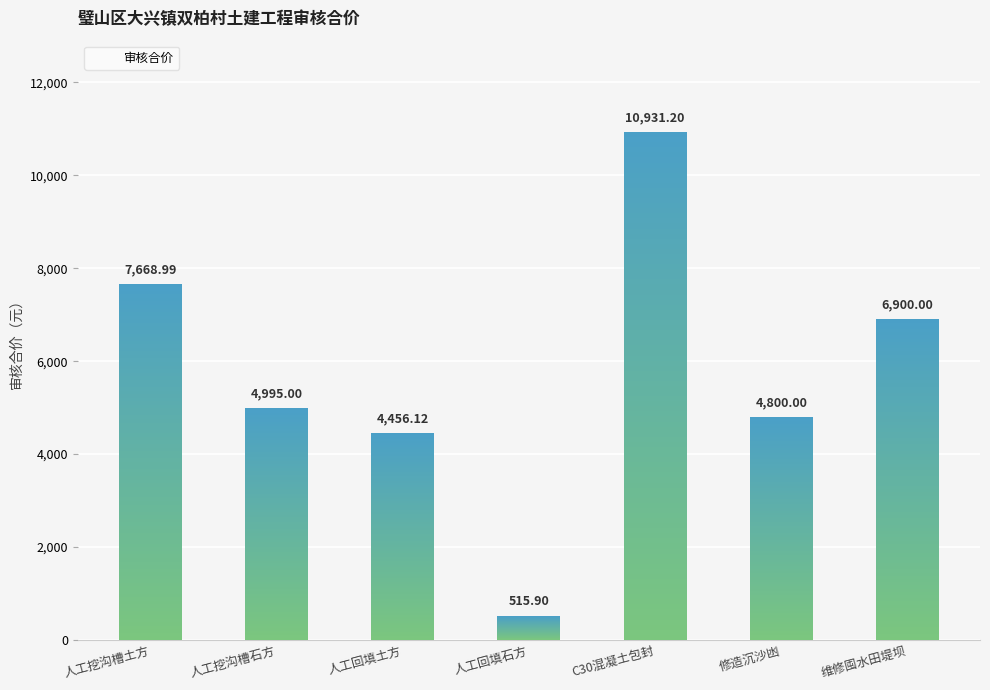

Count the number of data series in this chart.

1